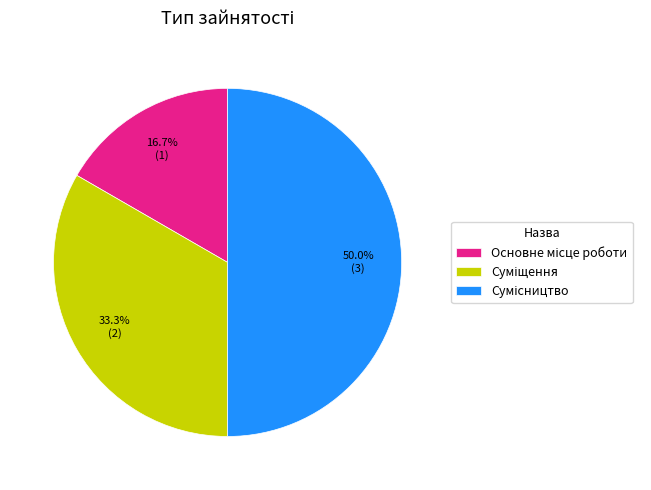

Which slice is the largest?

Сумісництво